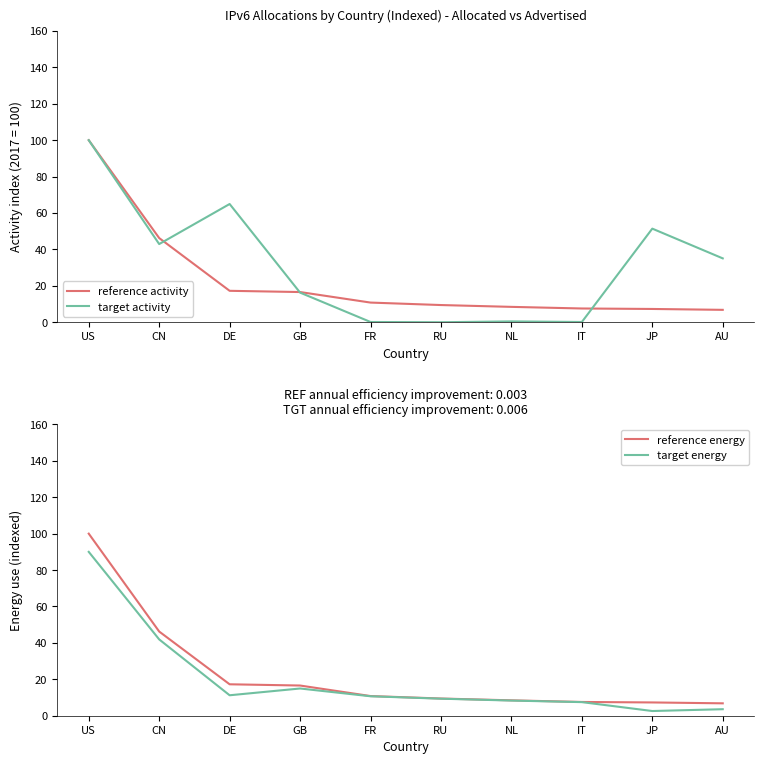

Where is target energy nearest to the value 46?

CN